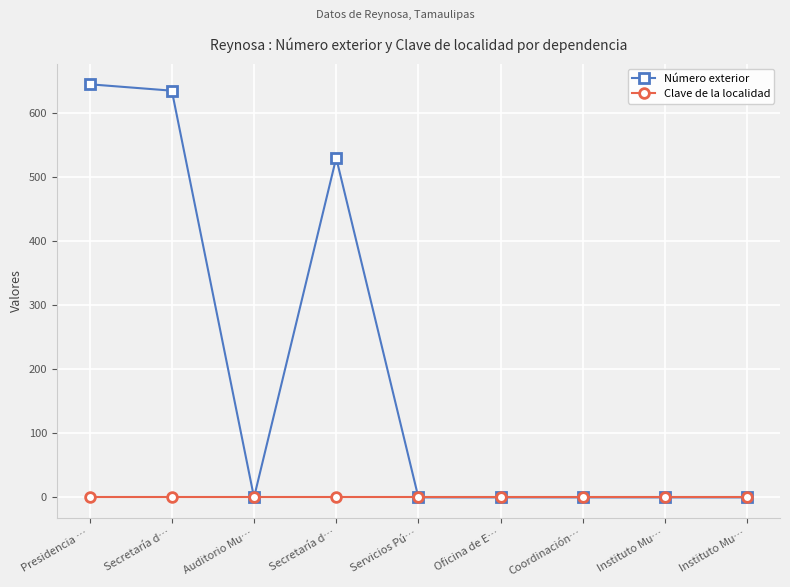

What are all the series names shown in the legend?

Número exterior, Clave de la localidad